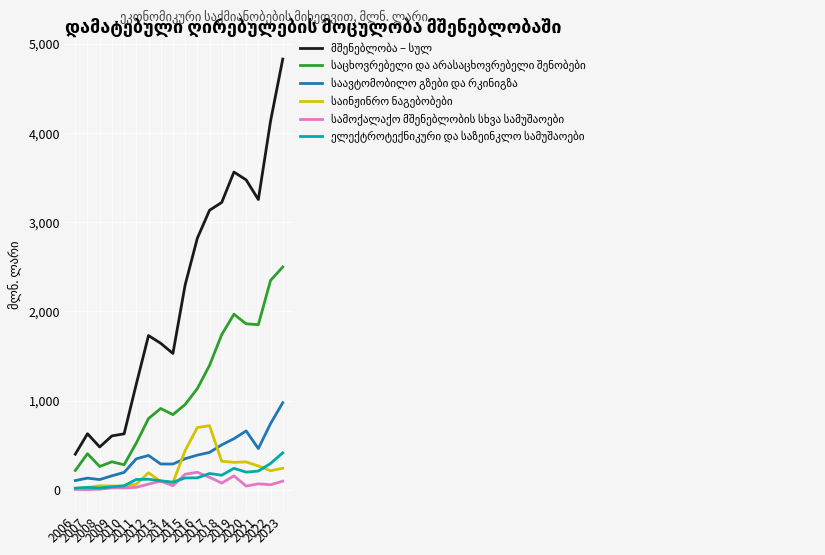

Count the number of categories in the chart.

18